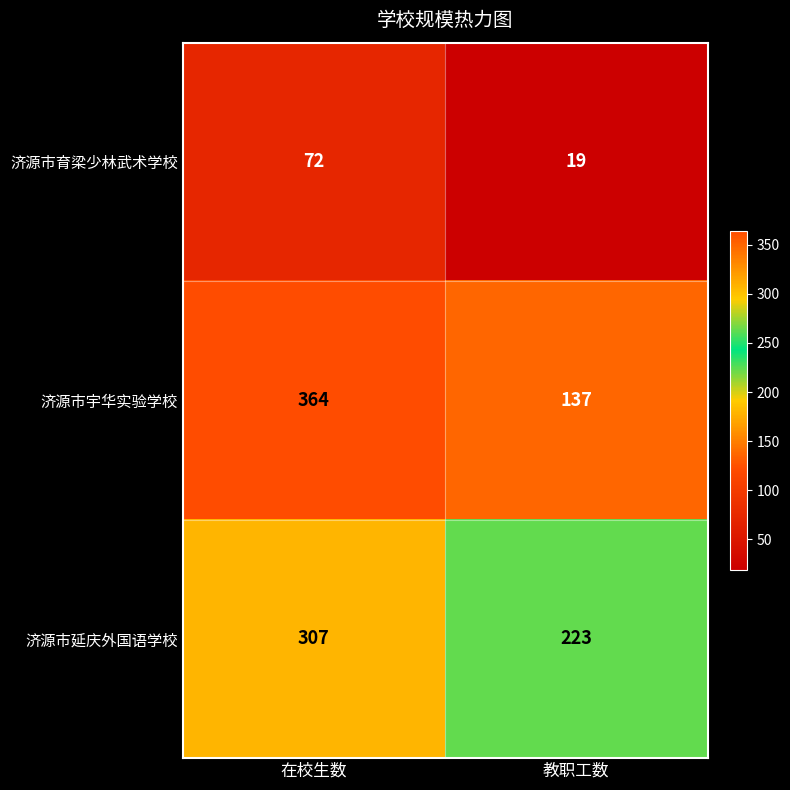

What is the maximum value shown in the chart?

364